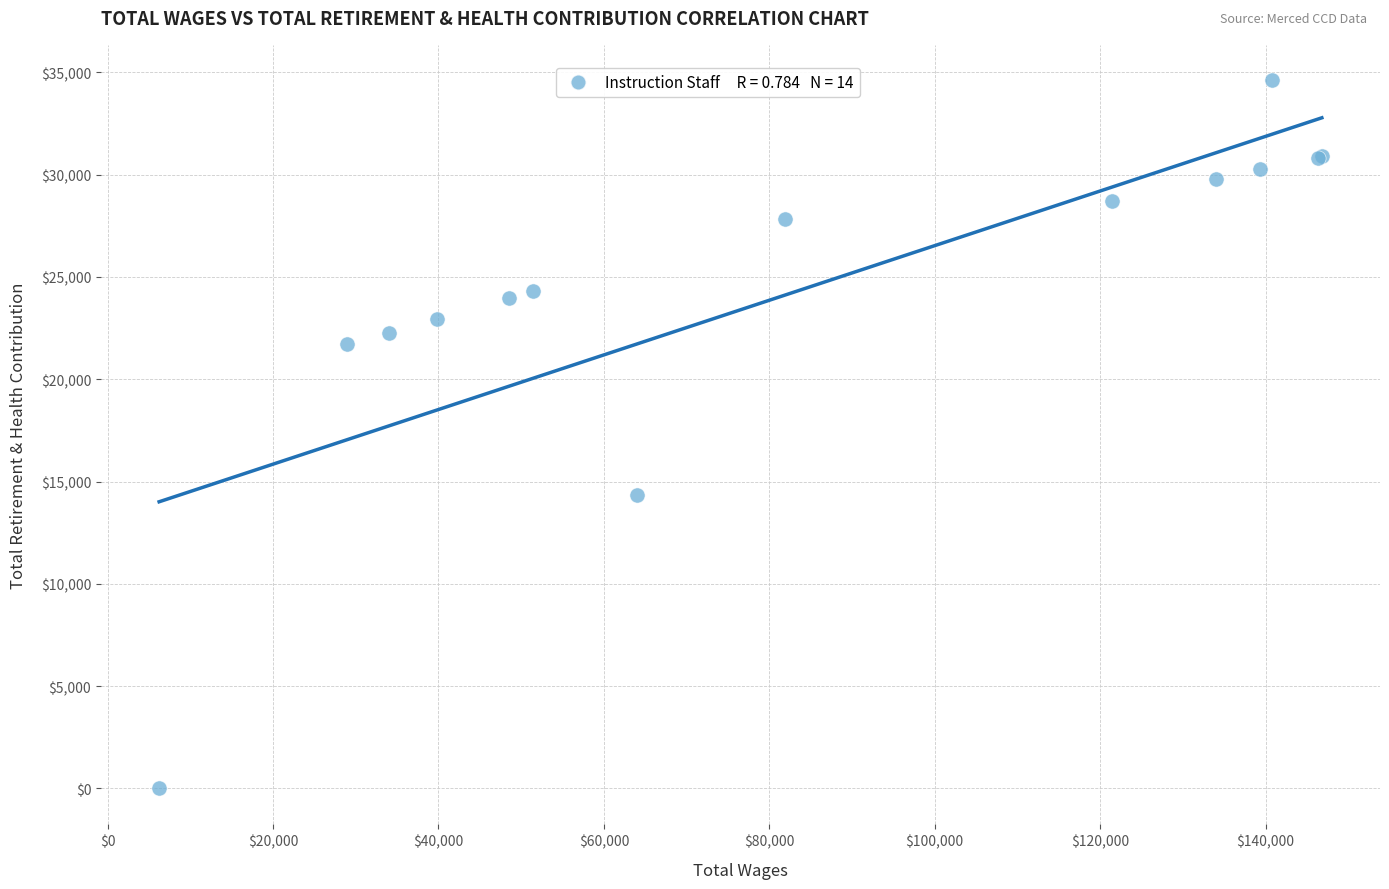

What Y value in the scatter plot is closest to 17307?

14342